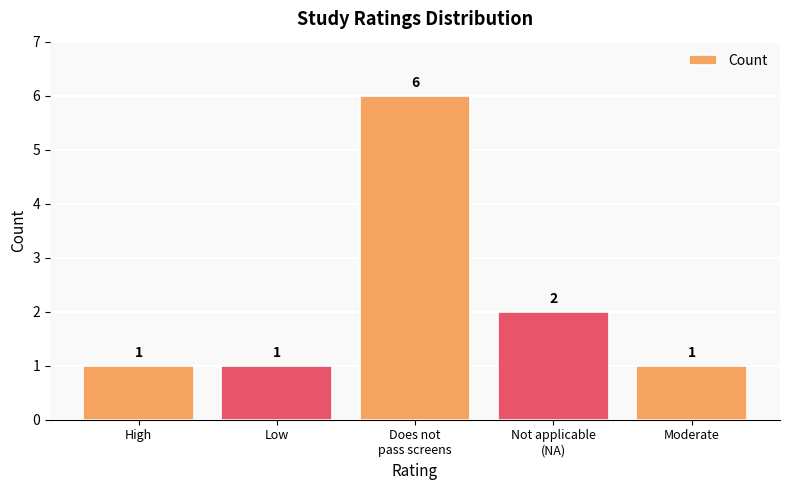

What is the label of the 3rd bar from the left?

Does not
pass screens